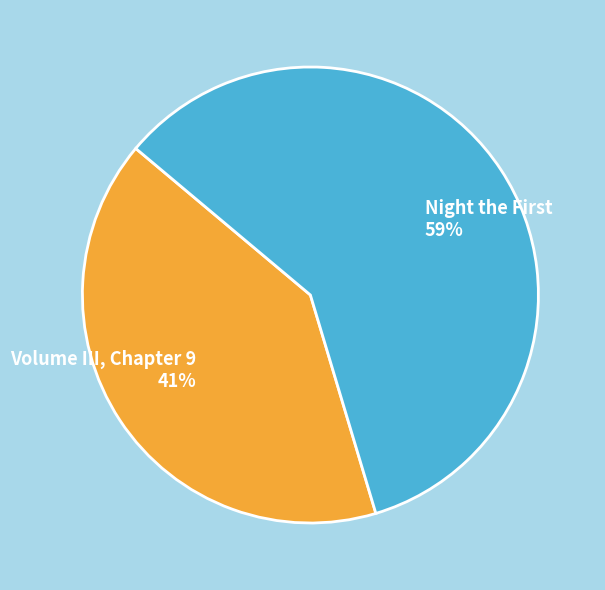

Which category accounts for the majority?

Night the First